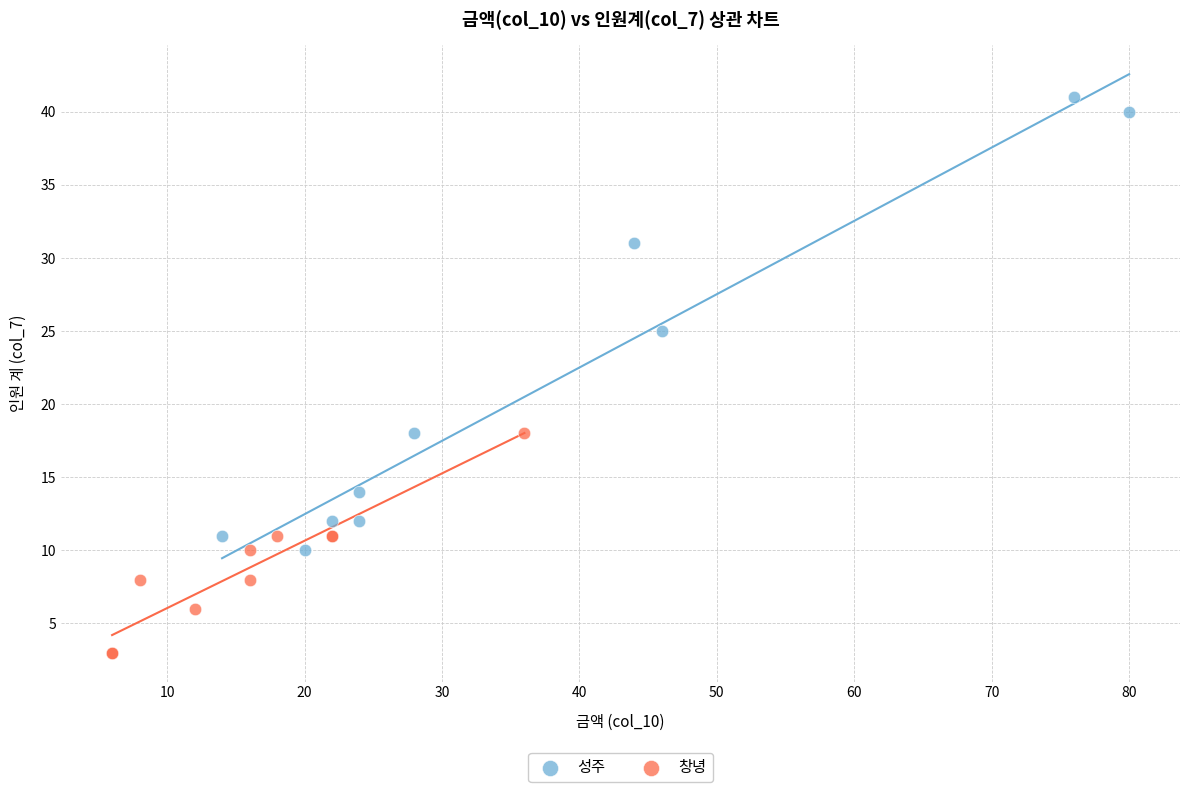

Which series has the largest Y range (max minus min)?

성주